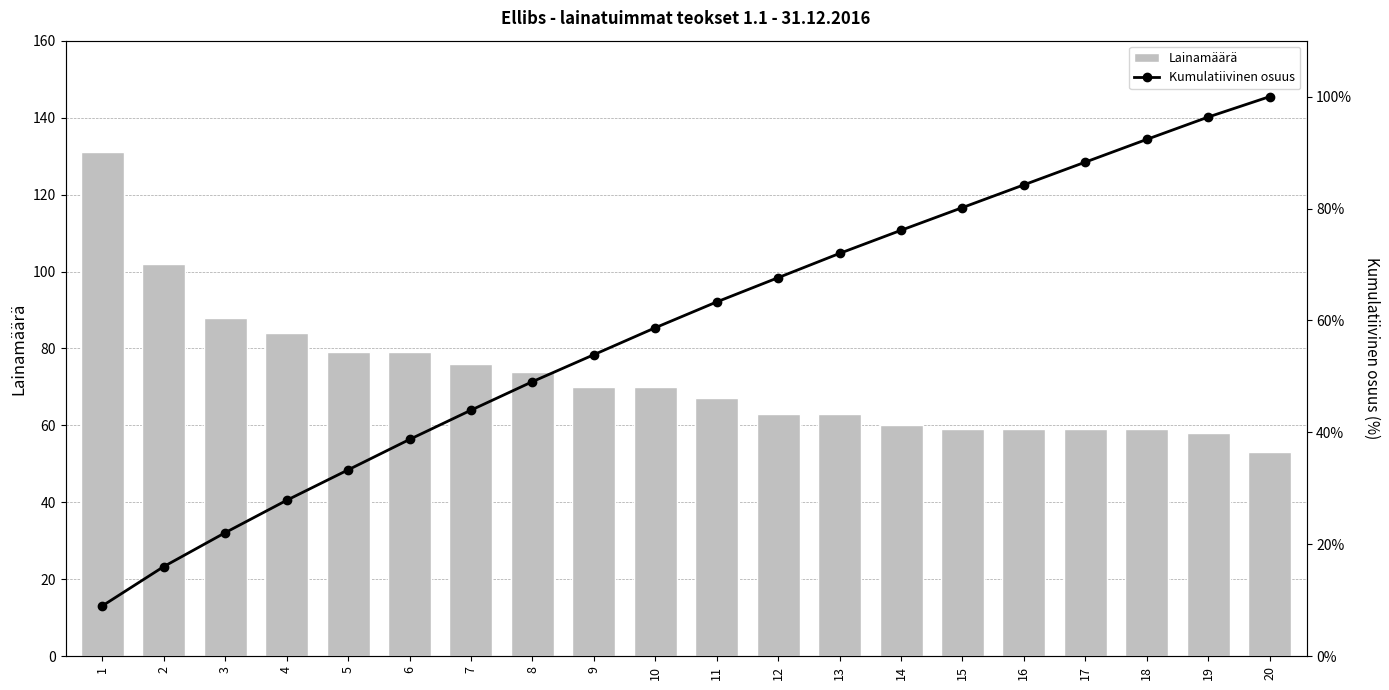

Reading left to right, transcribe all the data shown in this chart.

Lainamäärä: 131.0	102.0	88.0	84.0	79.0	79.0	76.0	74.0	70.0	70.0	67.0	63.0	63.0	60.0	59.0	59.0	59.0	59.0	58.0	53.0
Kumulatiivinen osuus: 9.0	16.0	22.1	27.9	33.3	38.7	44.0	49.1	53.9	58.7	63.3	67.7	72.0	76.1	80.2	84.2	88.3	92.4	96.4	100.0